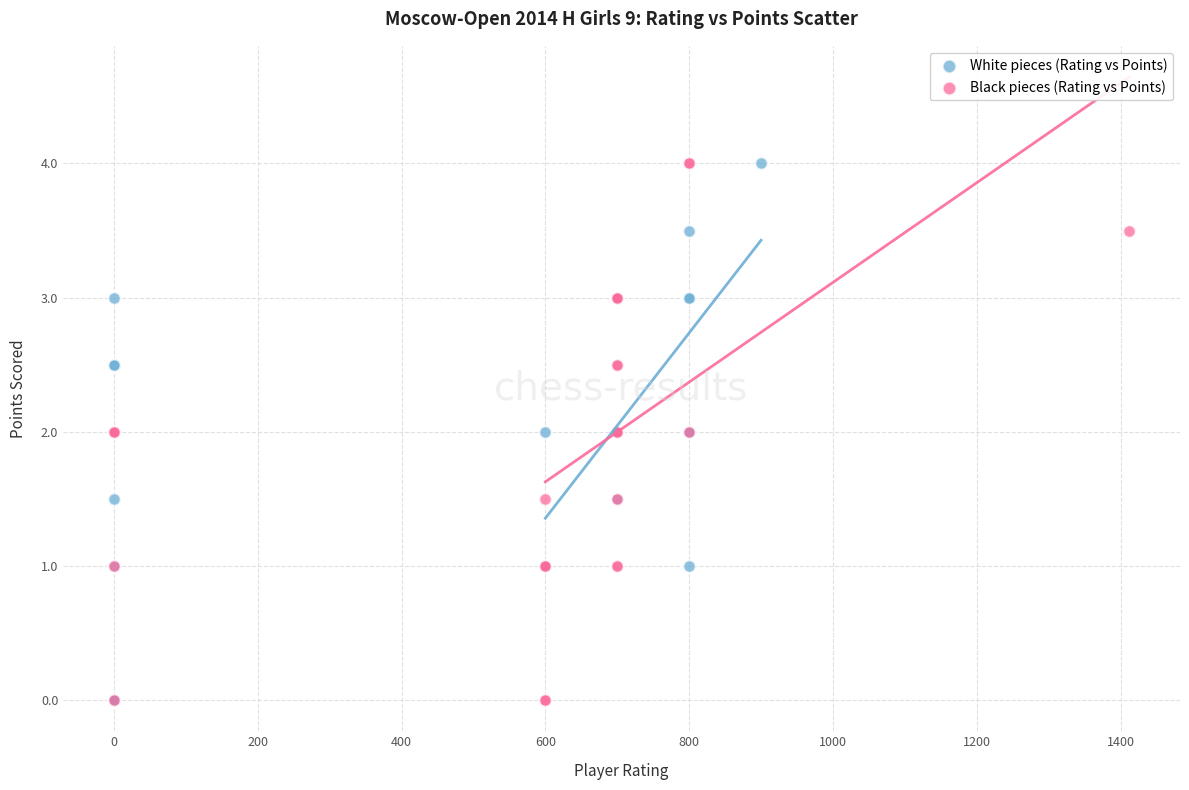

What are all the series names shown in the legend?

White pieces (Rating vs Points), Black pieces (Rating vs Points)